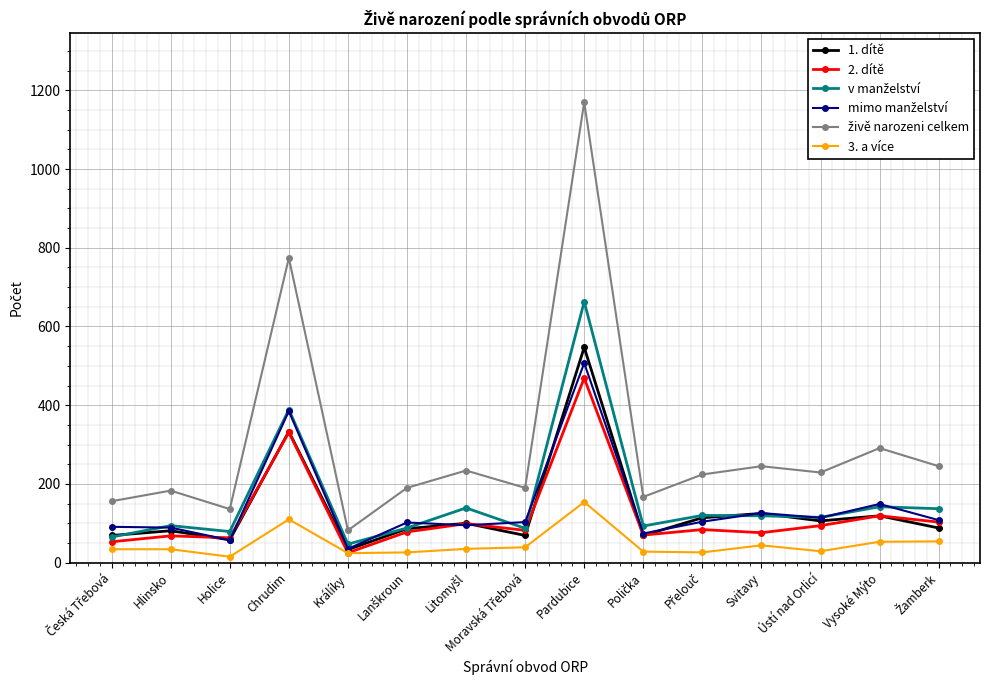

What is the label of the 14th point from the right?

Hlinsko